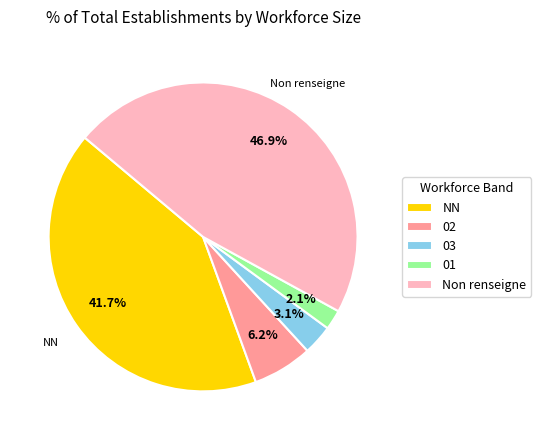

Between 03 and 01, which is larger?

03